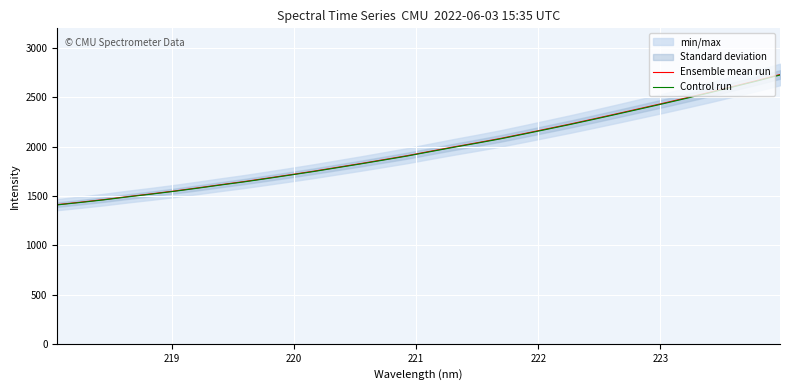

True or false: Ensemble mean run has more than 0 interior local peaks.

False